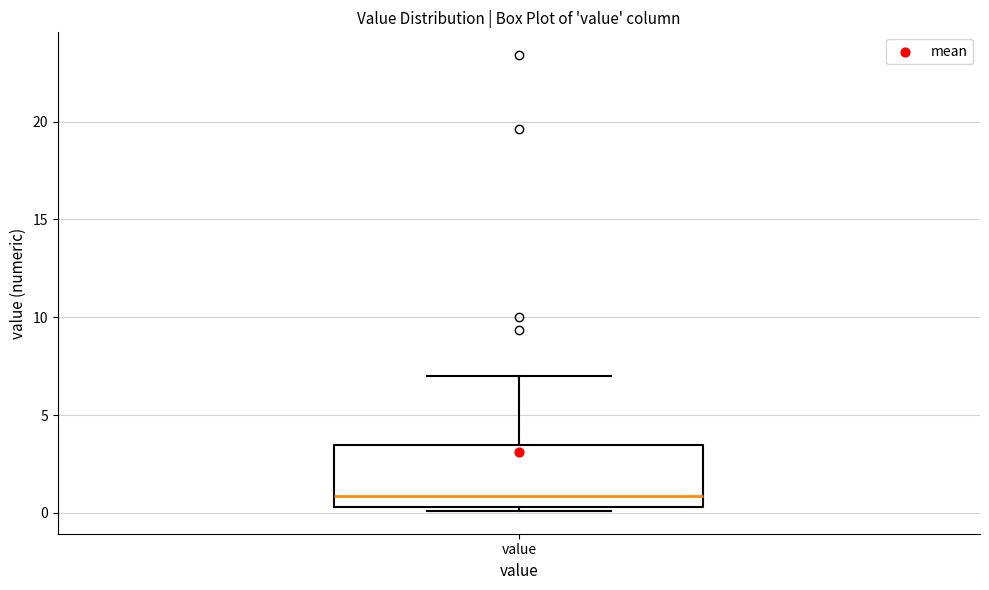

Transcribe this box plot: give where the median line is, the range the box spans, and where the two whiskers end, as read against the y-axis. The values are not printed on the chart, so give them approximately, as read against the axis.

median 1.0, box 0.5 to 3.5, whiskers 0.0 to 7.0